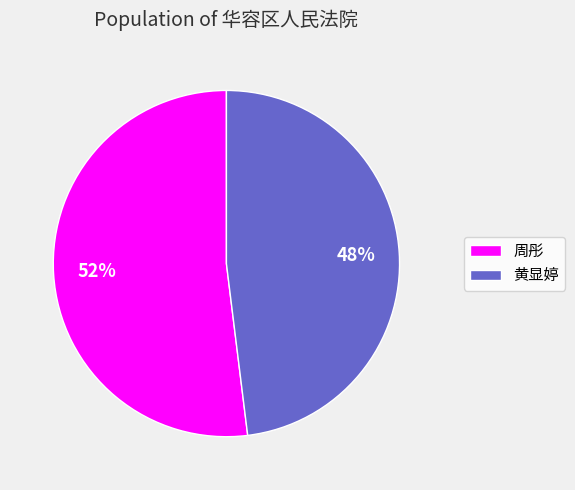

Which category has the smallest portion of the pie?

黄显婷